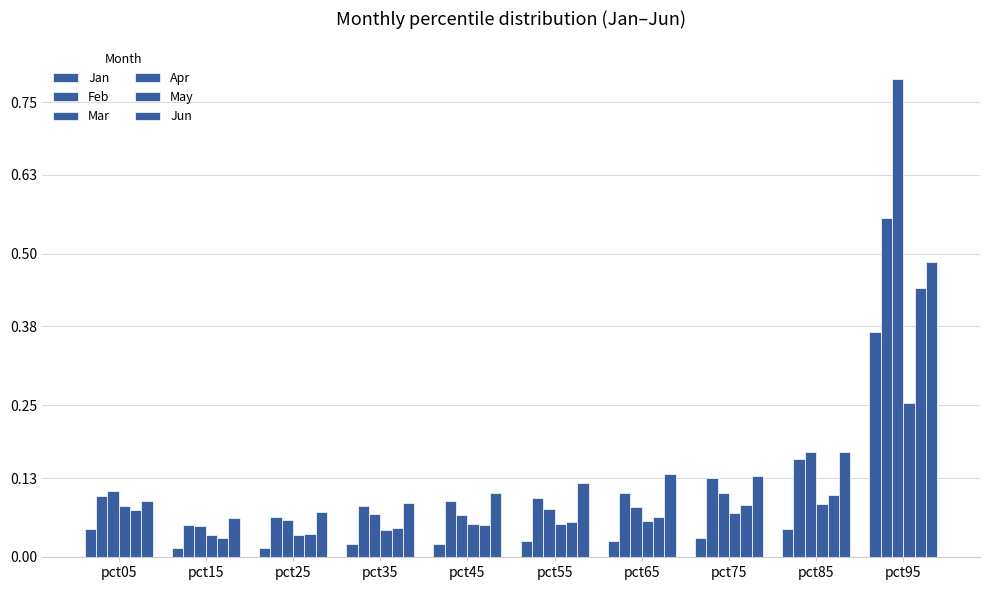

How many data points does each series have?

10